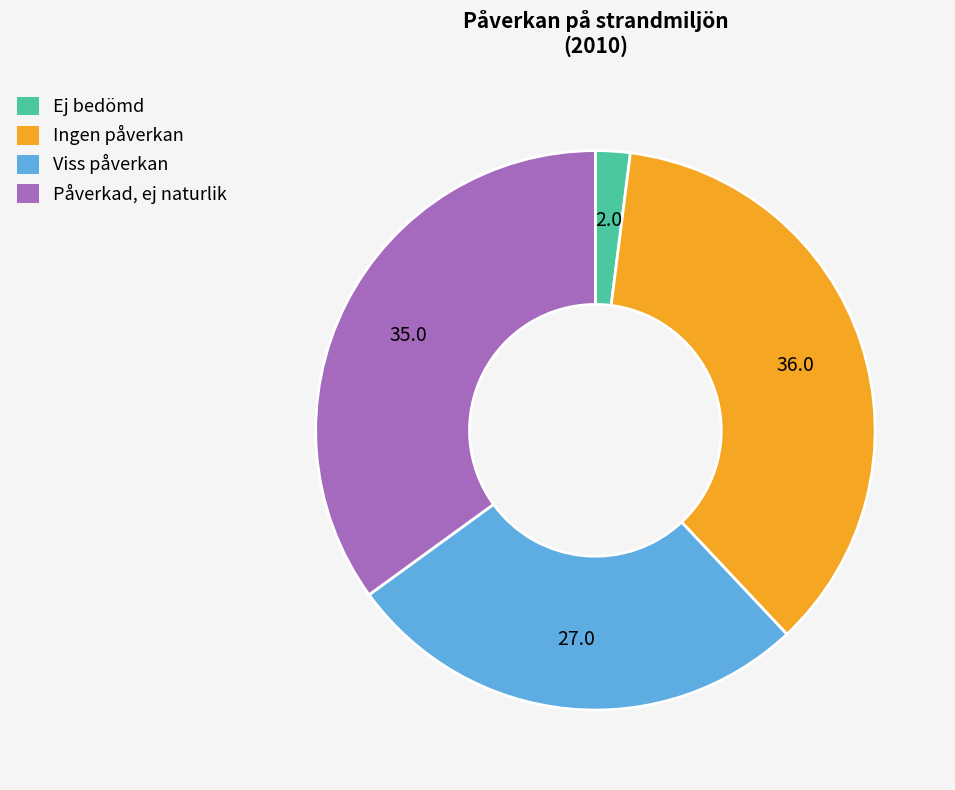

What is the largest slice in the pie chart?

Ingen påverkan